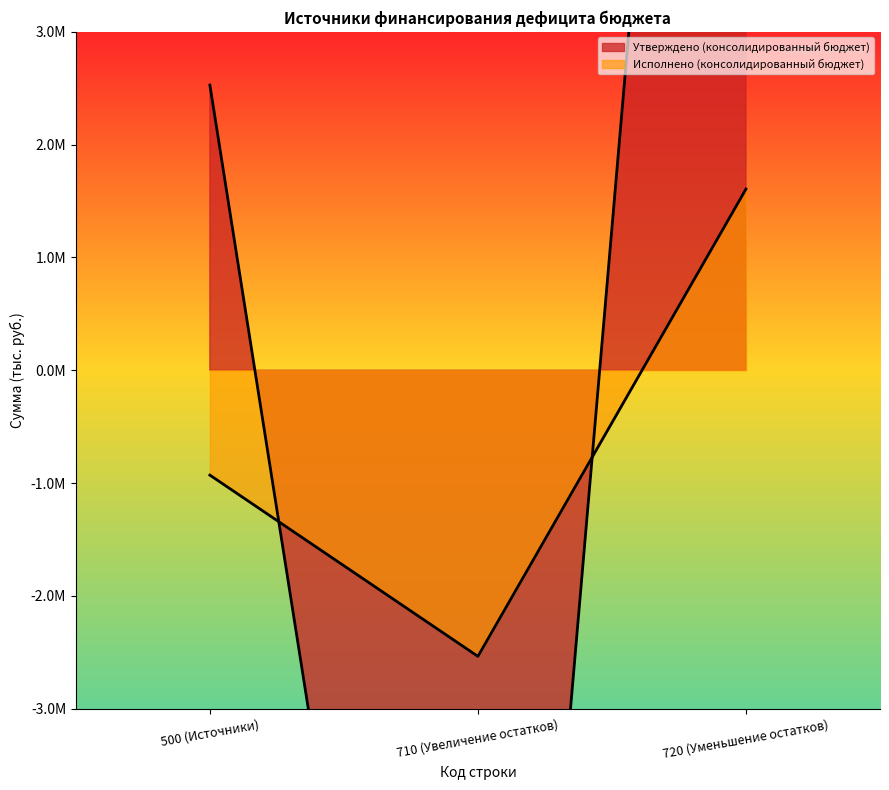

True or false: Исполнено (консолидированный бюджет) has a value of -1602630.4 at 500 (Источники).

False